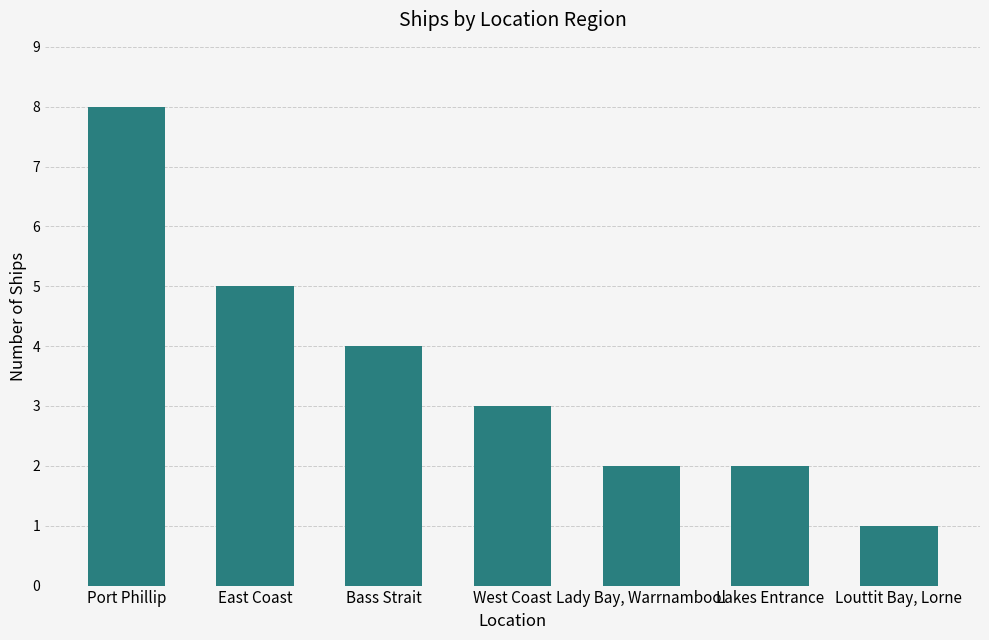

How many categories are shown in the chart?

7